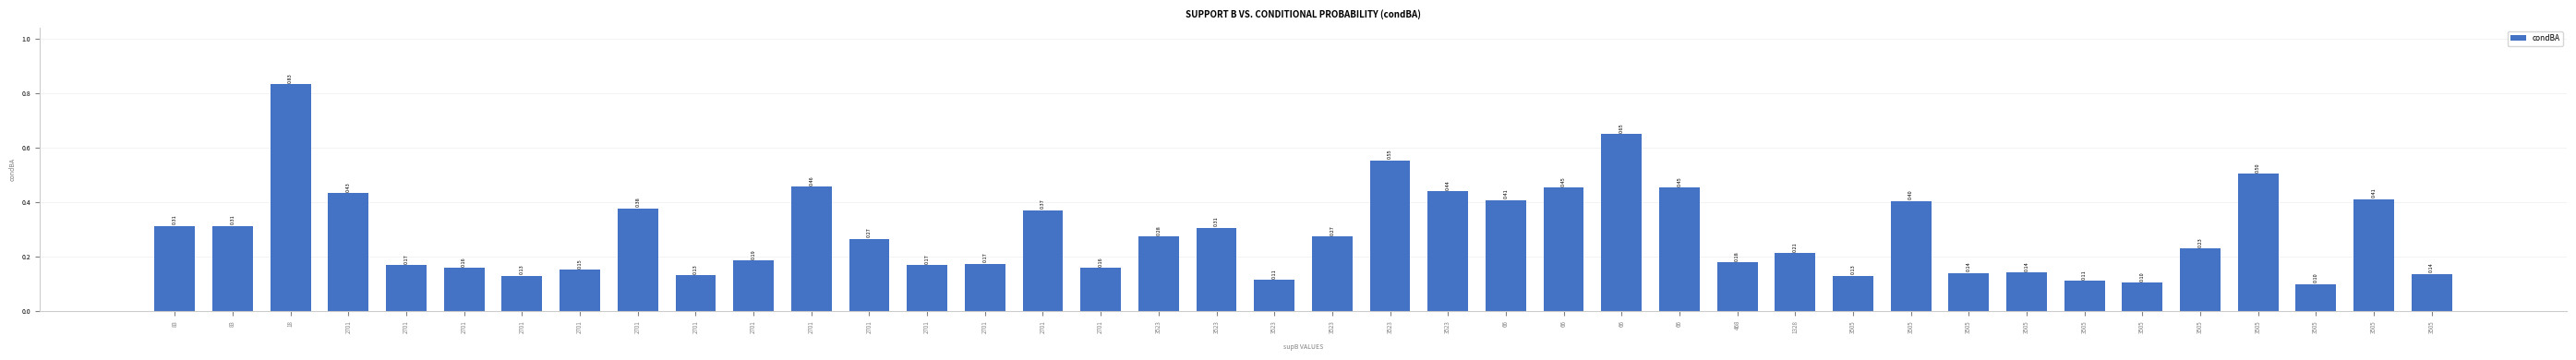

How many series are shown in this chart?

1